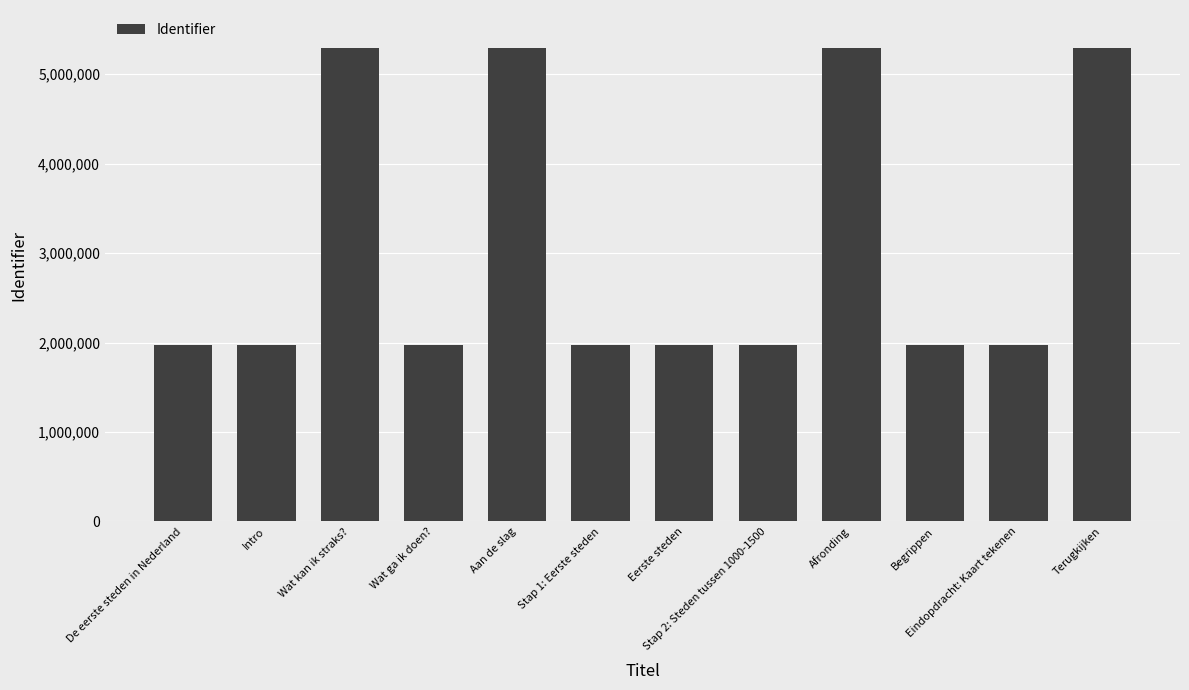

How many bars are there in total?

12